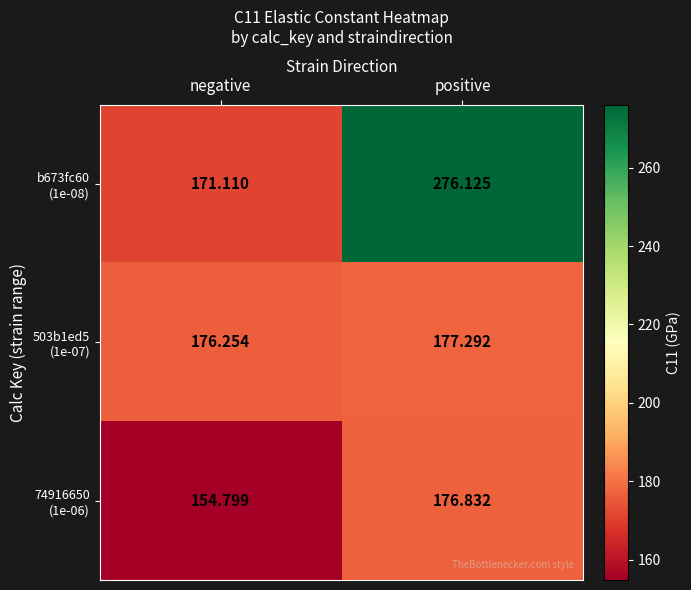

How many series are shown in this chart?

3